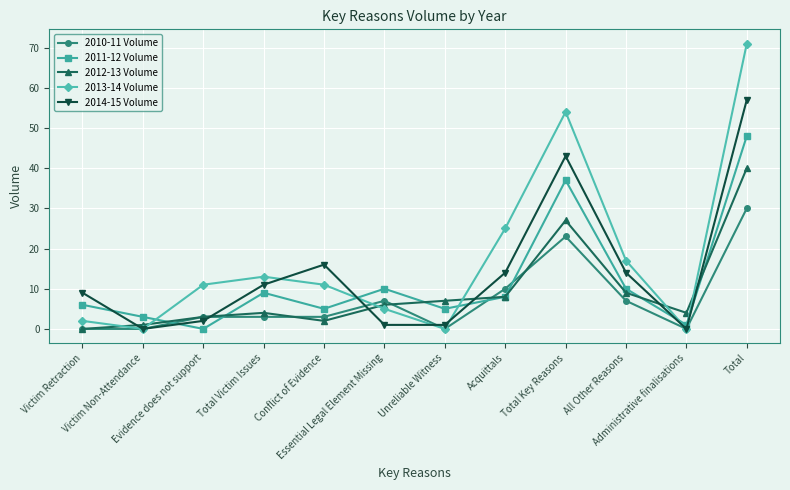

What is the total value across all series at Total?

246